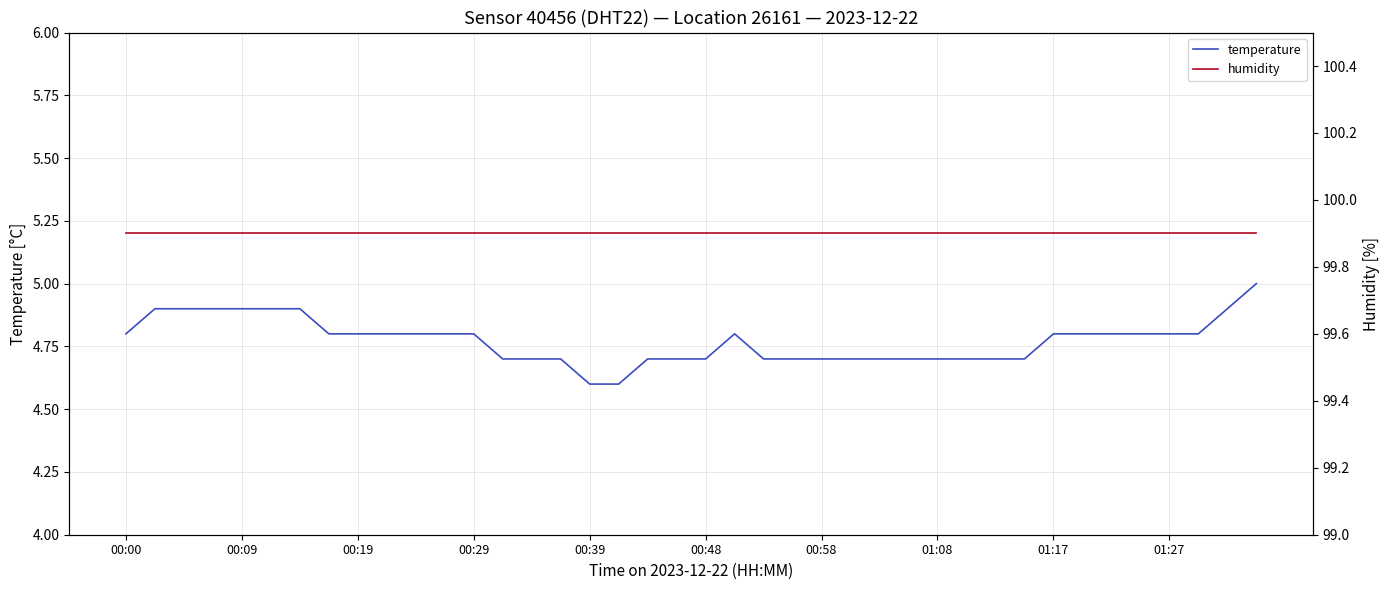

Between 23 and 29, which series saw the biggest shift?

temperature